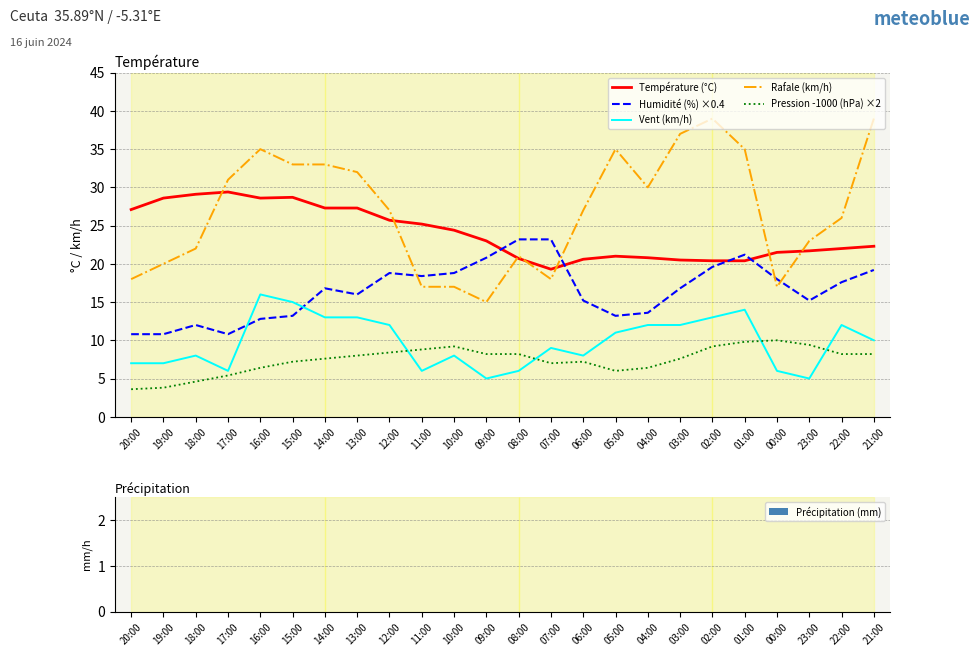

Is it true that Rafale (km/h) equals 25.5 at 10:00?

False